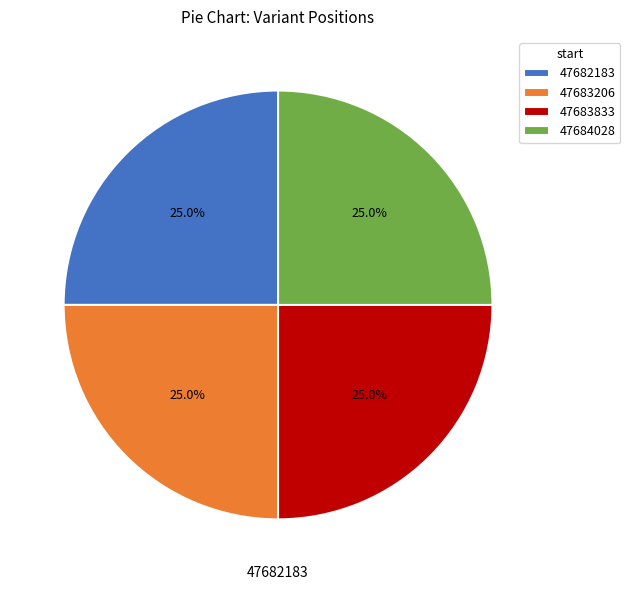

Approximately how many times larger is the value at 47682183 compared to 47683206?

1.0